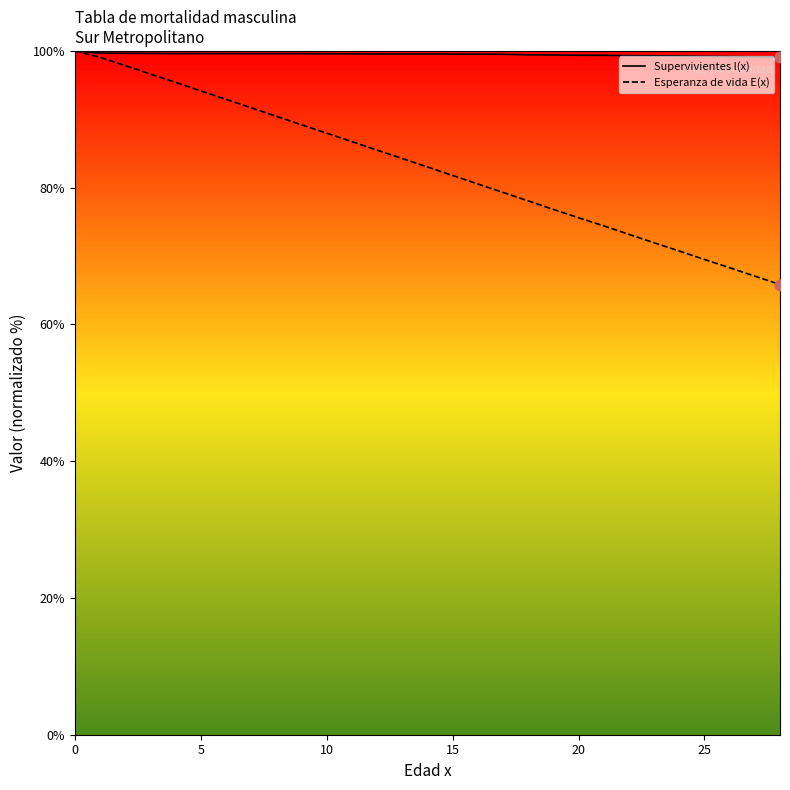

What is the total value across all series at 26?

167.5